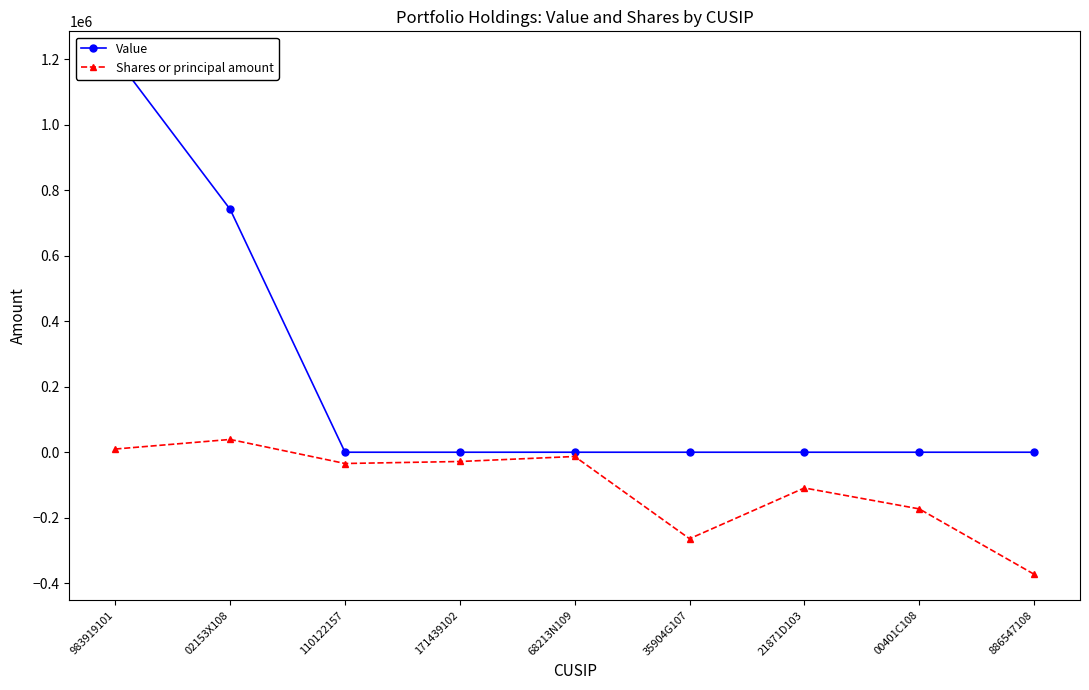

What is the maximum value shown in the chart?

1207000